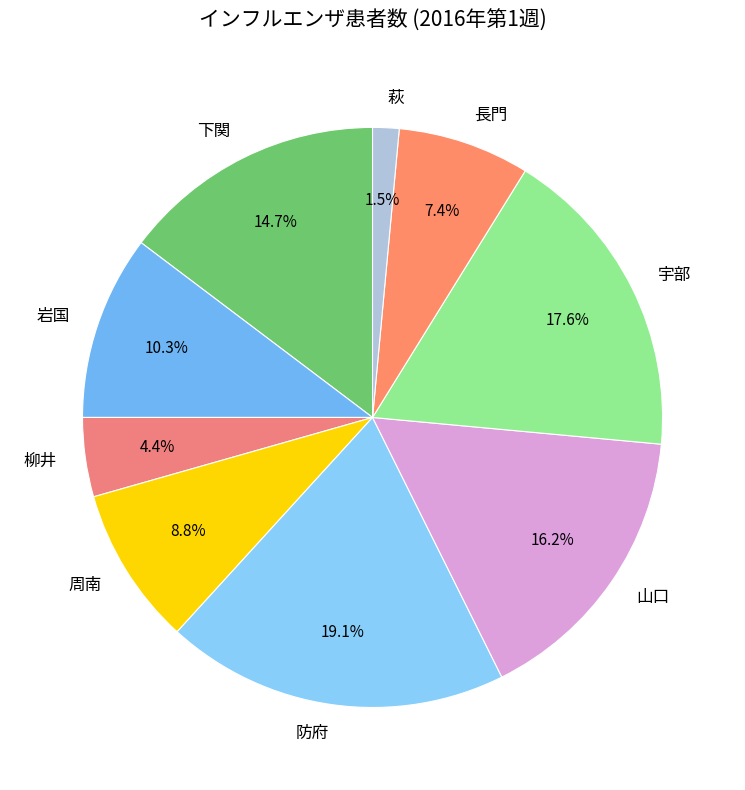

To the nearest percent, what portion does 宇部 represent?

18%